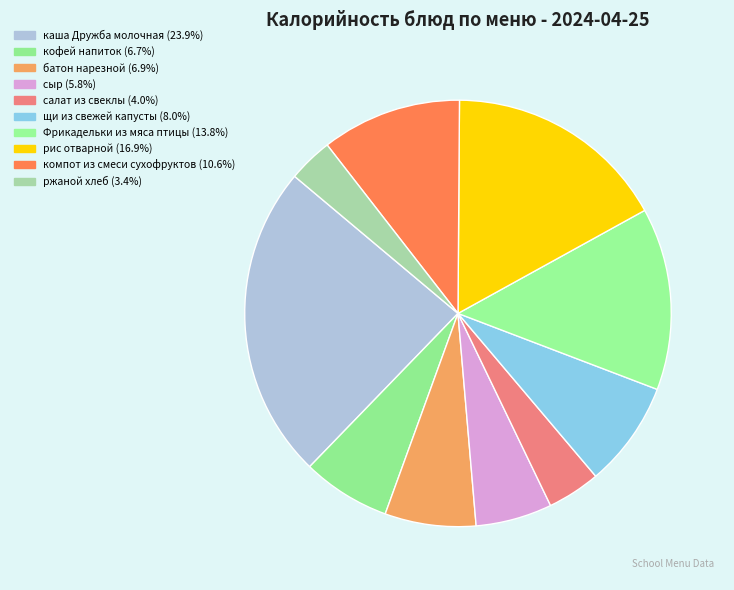

Combined, do ржаной хлеб and батон нарезной account for over 50%?

No